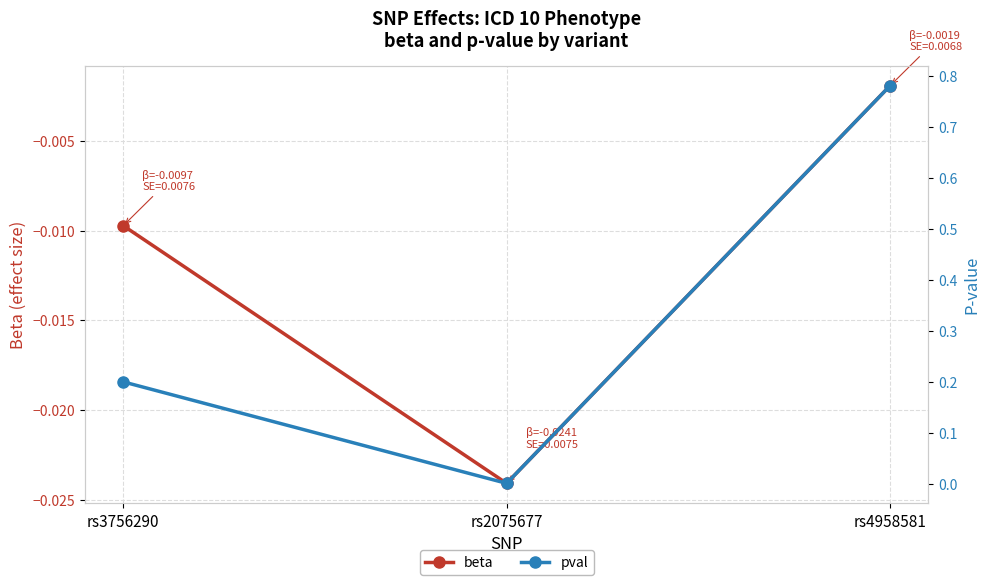

What is the difference between the highest and lowest values at rs3756290?

0.2